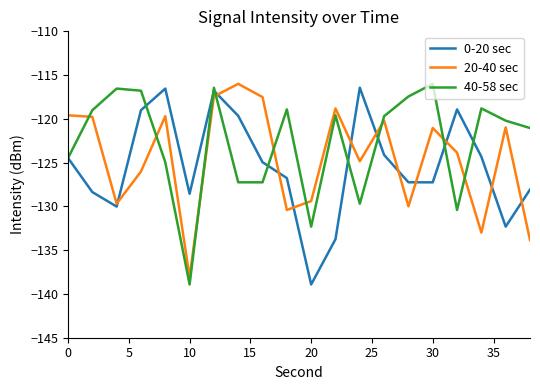

True or false: 20-40 sec and 0-20 sec cross at least once.

True